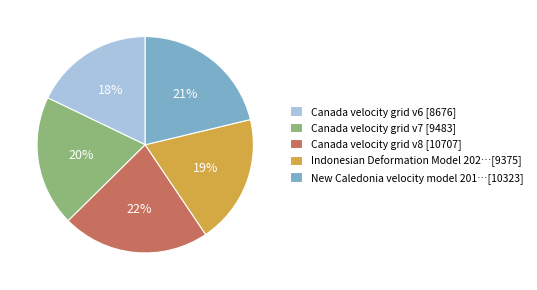

Which category has the smallest portion of the pie?

Canada velocity grid v6 [8676]